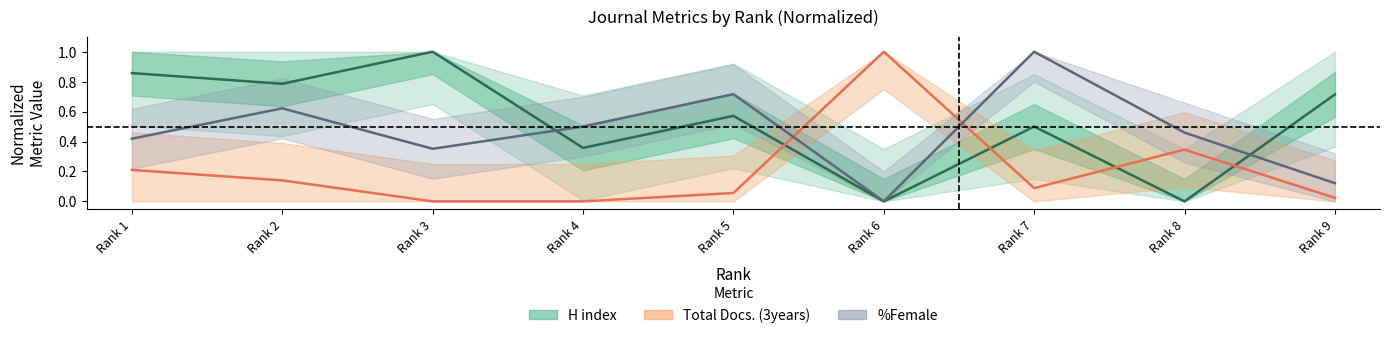

The value of H index at Rank 9 is 0.7. True or false?

True